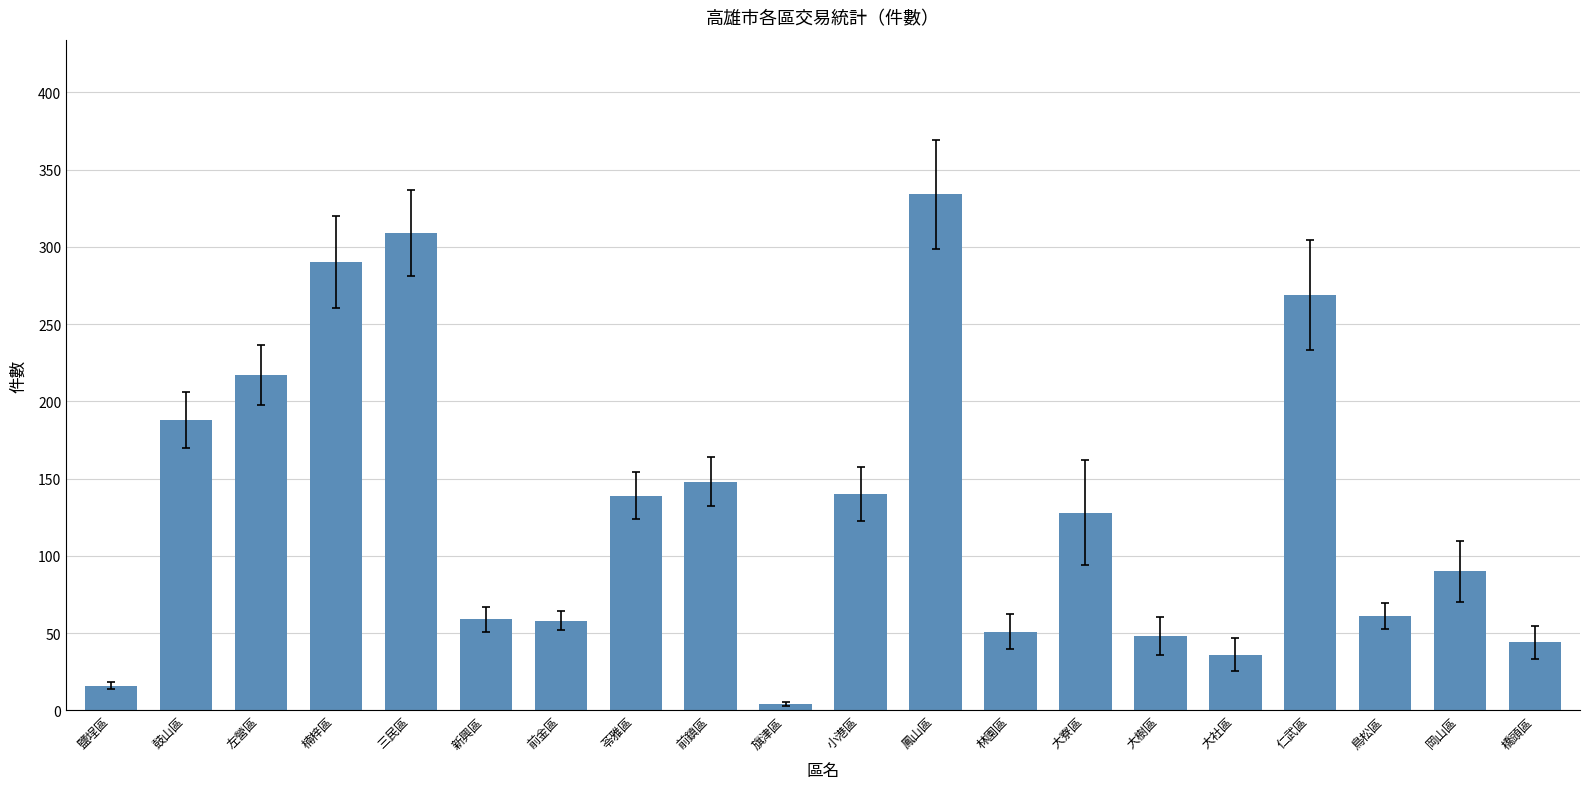

Does the chart contain any negative values?

No